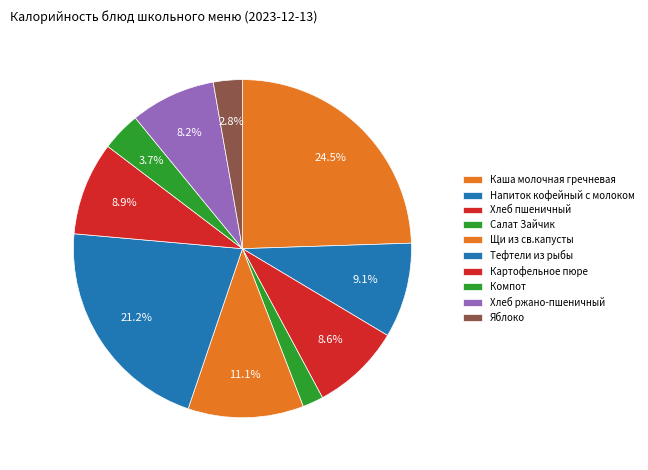

To the nearest percent, what portion does Хлеб ржано-пшеничный represent?

8%